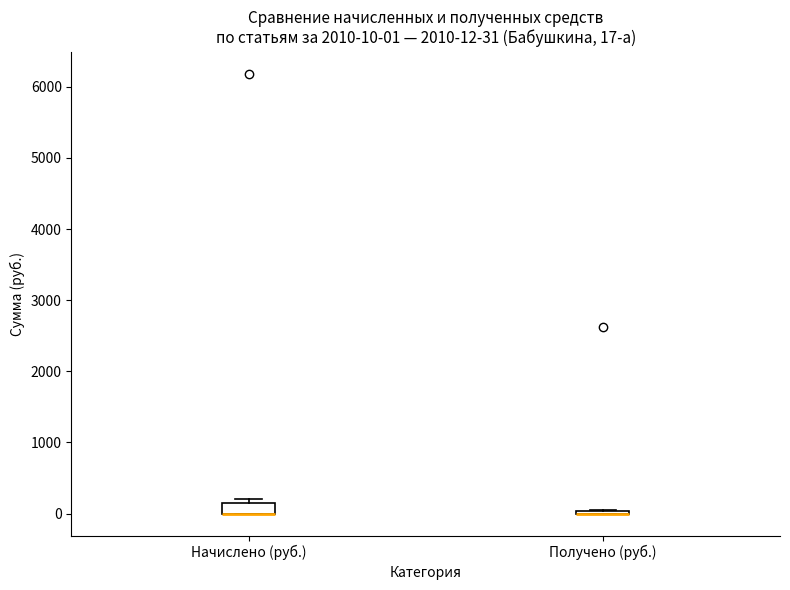

Comparing the boxes themselves (not the whiskers), which one is the tallest?

Начислено (руб.)